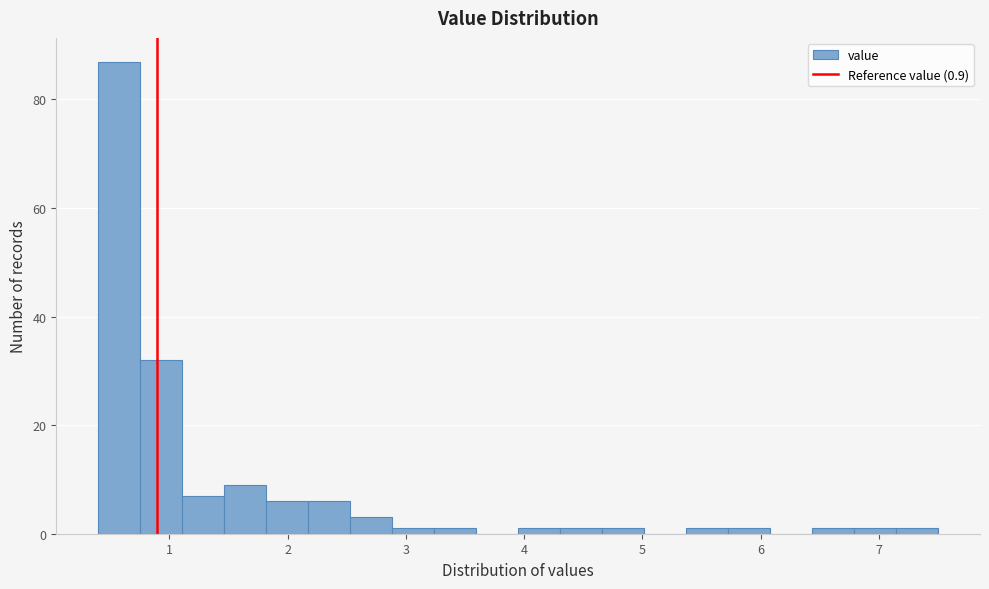

Read against the x-axis, roughly where is the centre of the tallest bar?

0.6